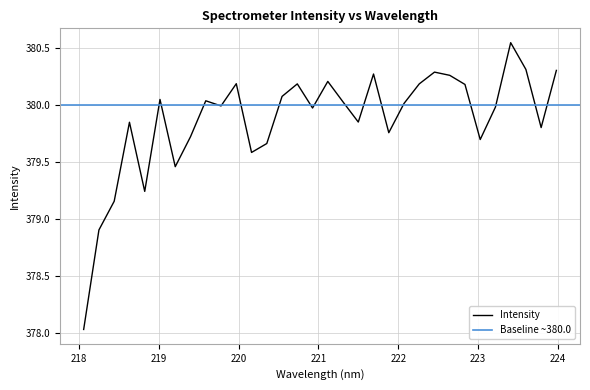

Is it true that the value at 219.3979 is 117.2?

False